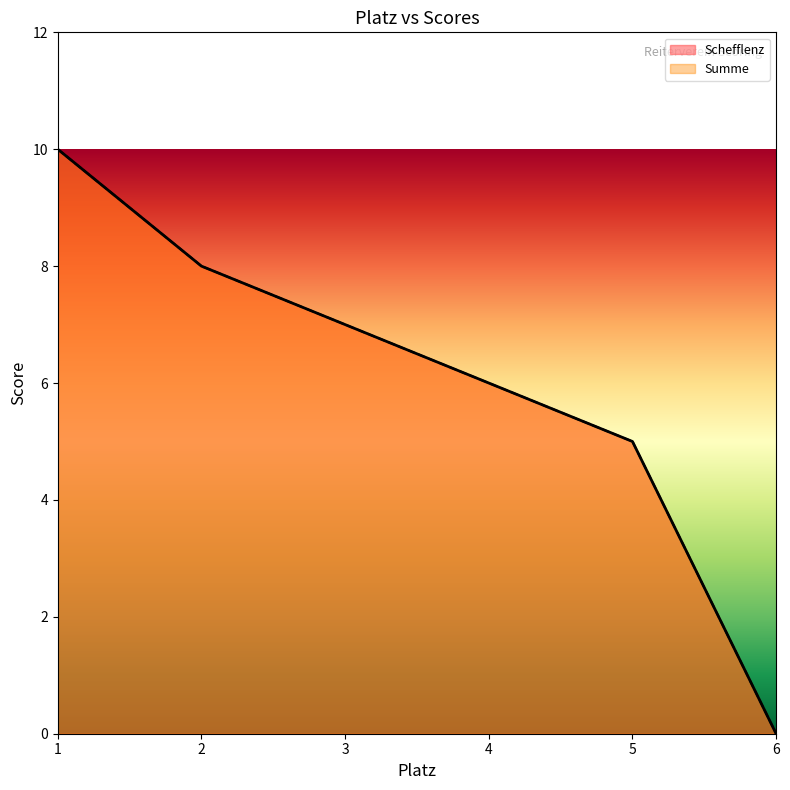

Does the chart have visible grid lines?

No